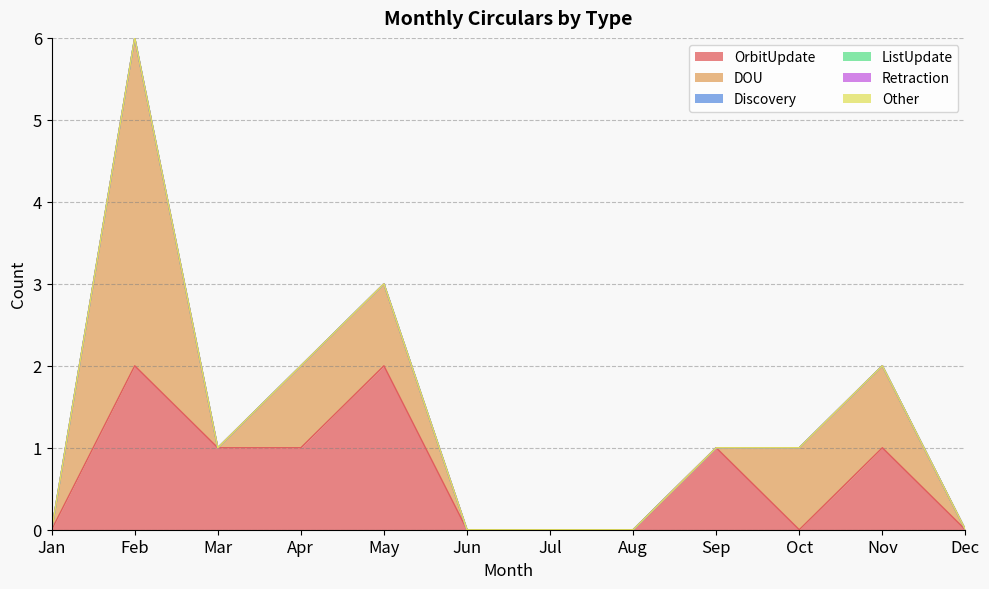

Which series has the largest range (max minus min)?

DOU